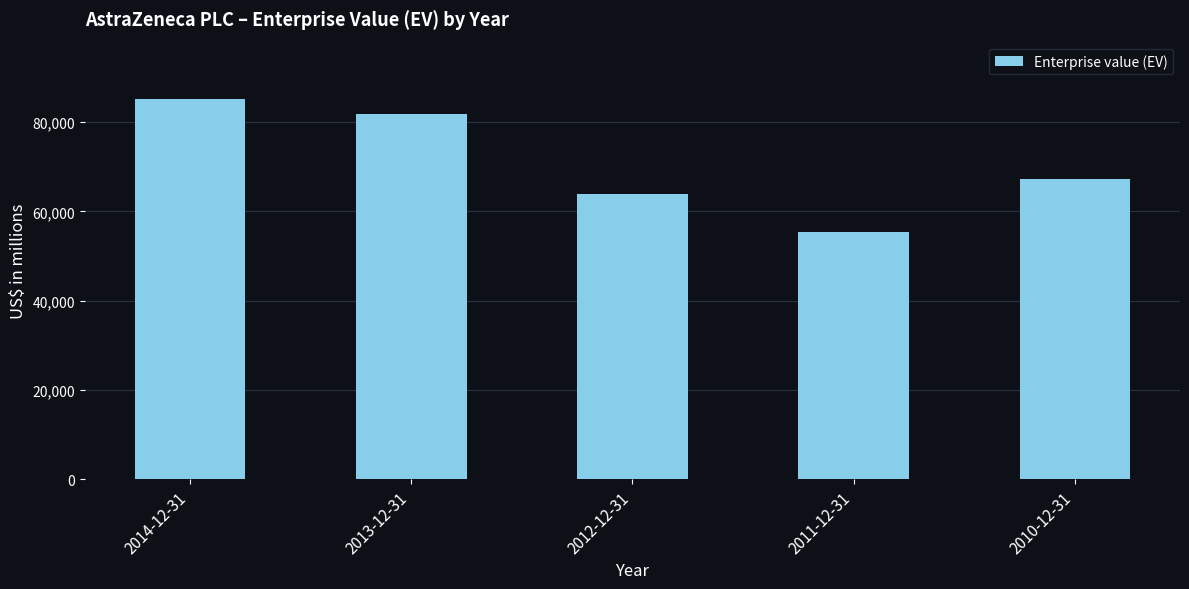

What is the sum of all values?

353697